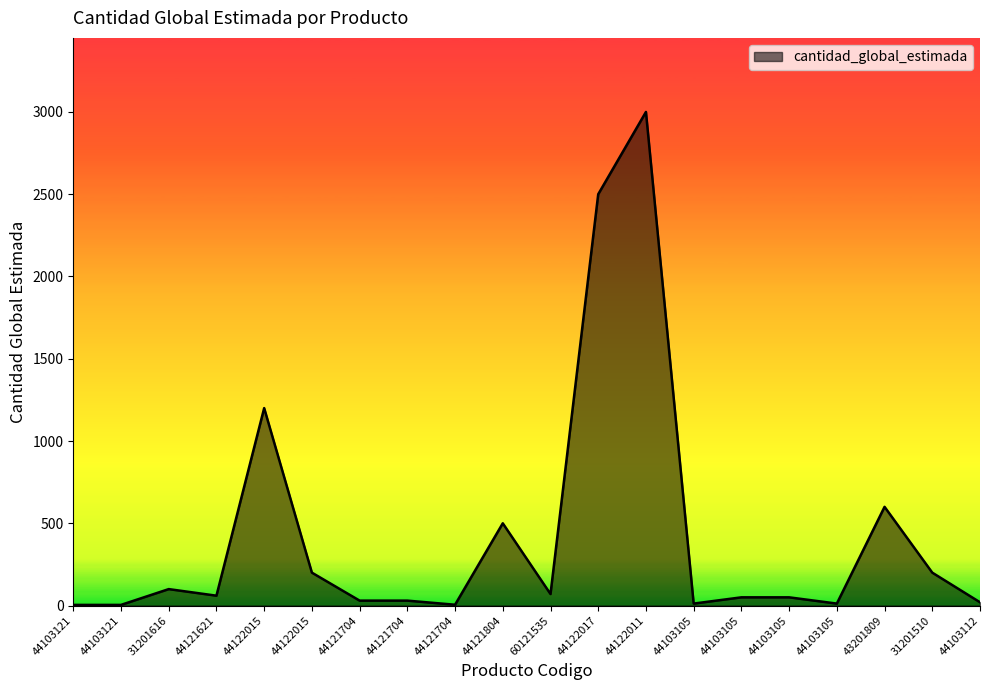

Is this an area chart (filled region under the line)?

Yes